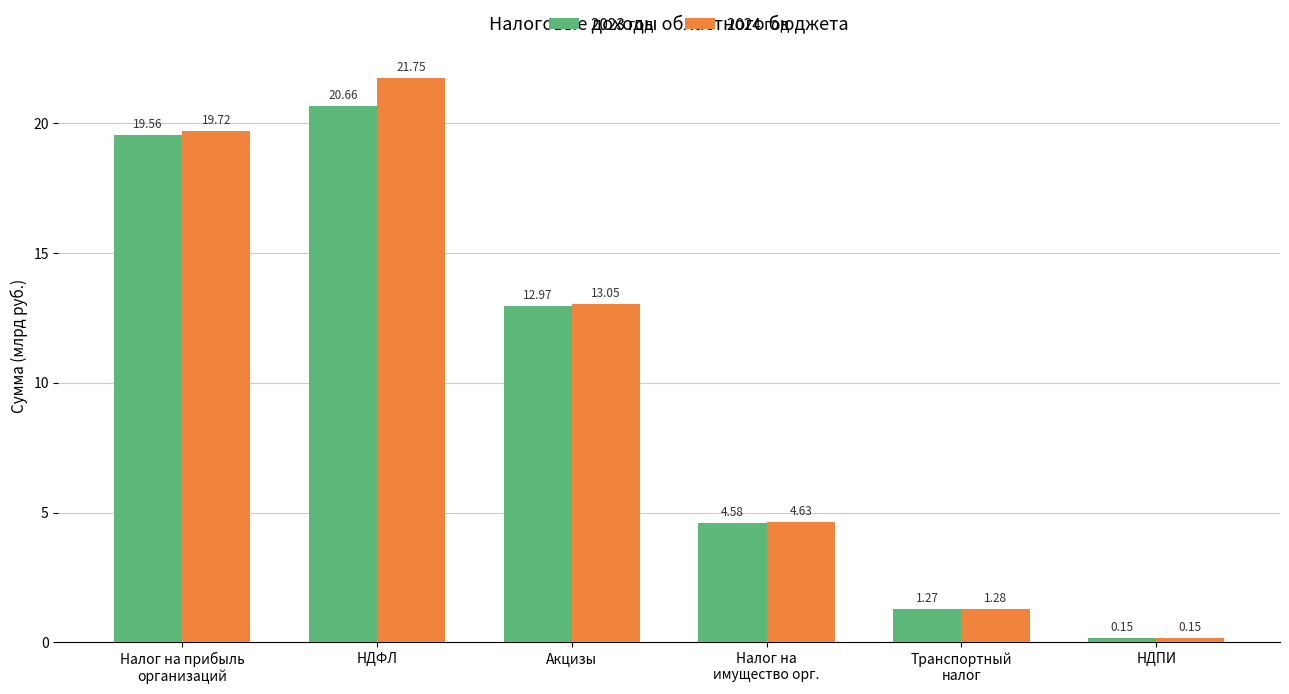

What are all the series names shown in the legend?

2023 год, 2024 год